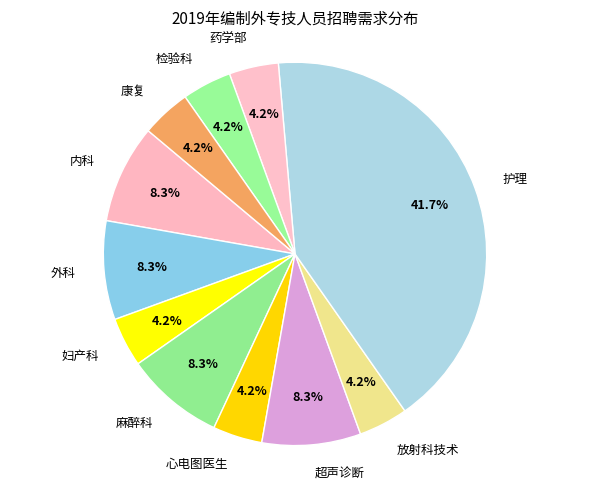

Does 麻醉科 account for over 50% of the chart?

No